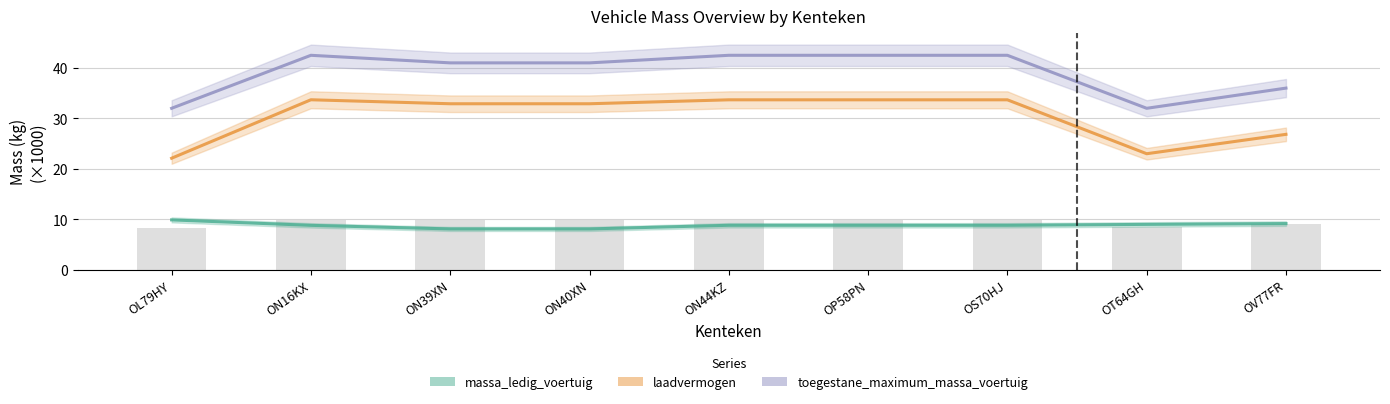

How many groups of bars are there?

9